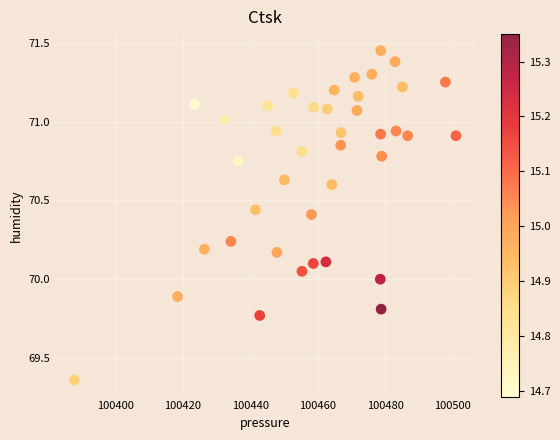

What is the range of X values (max minus min)?

113.1